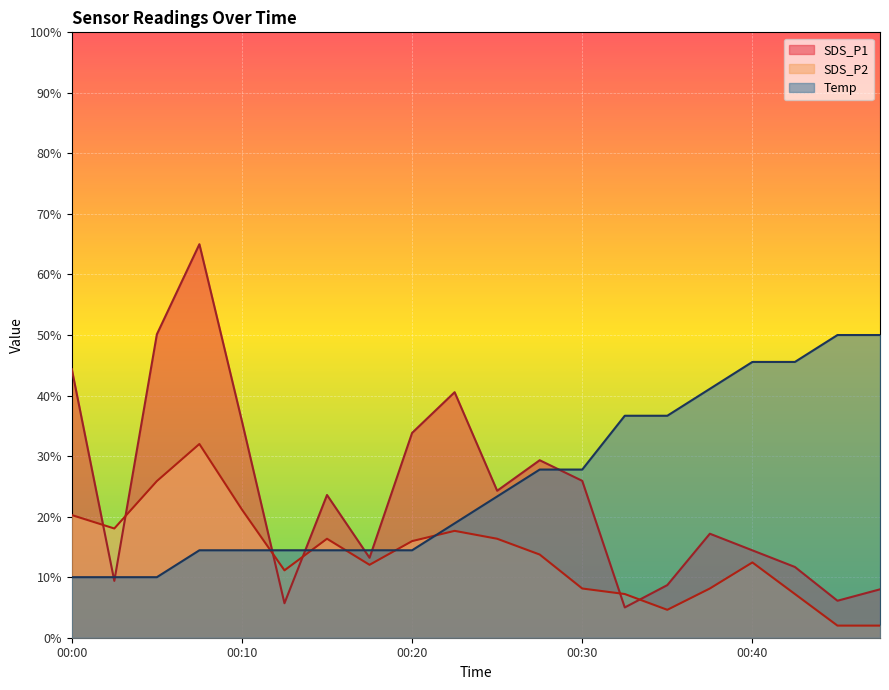

How many times do Temp and SDS_P1 cross each other?

7